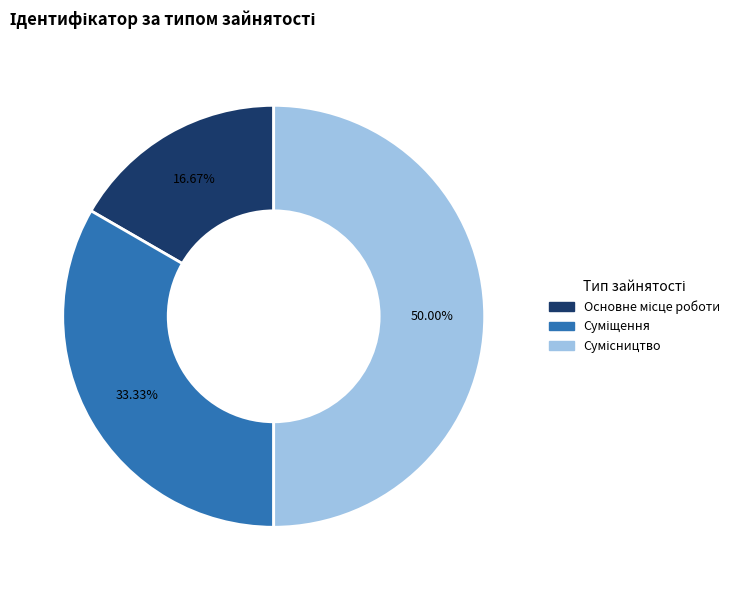

To the nearest percent, what percentage of the pie is Суміщення?

33%